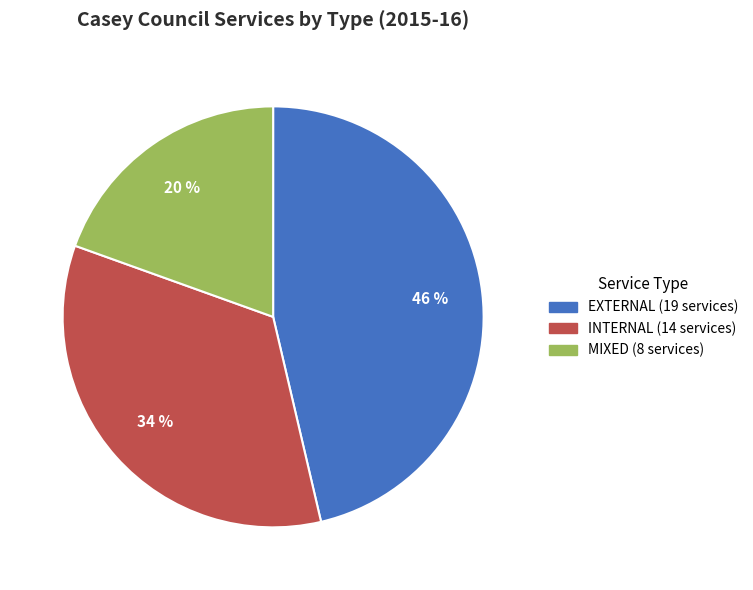

What percentage is the EXTERNAL slice, to the nearest percent?

46%